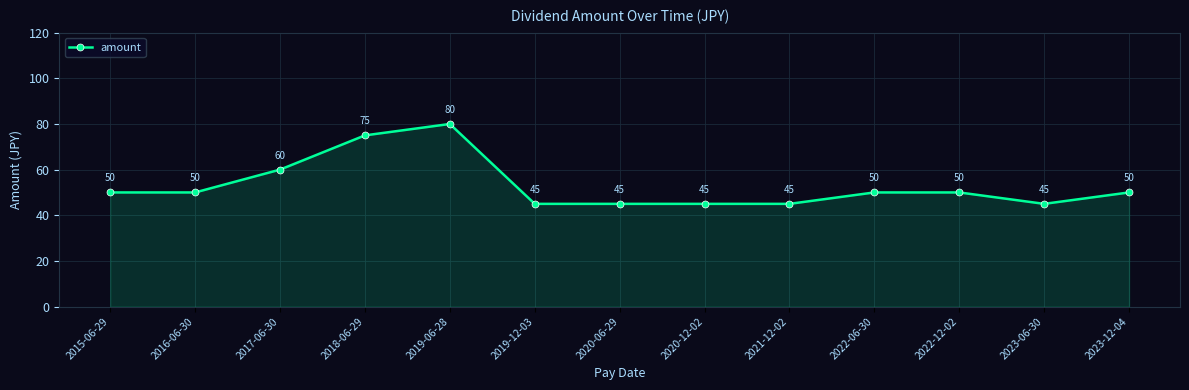

What is the difference between the values at 2018-06-29 and 2016-06-30?

25